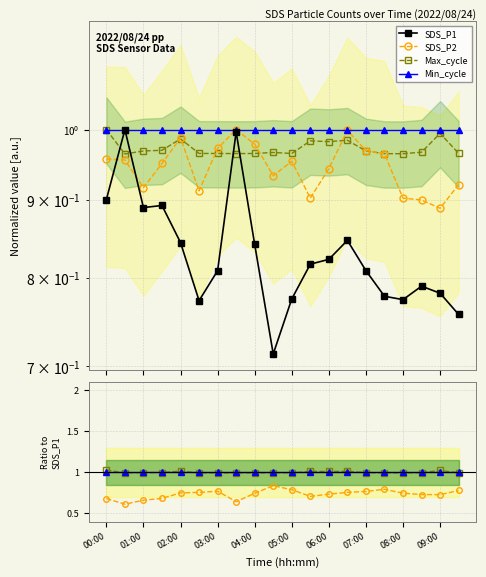

Between 07:30 and 09:00, which is larger?

09:00